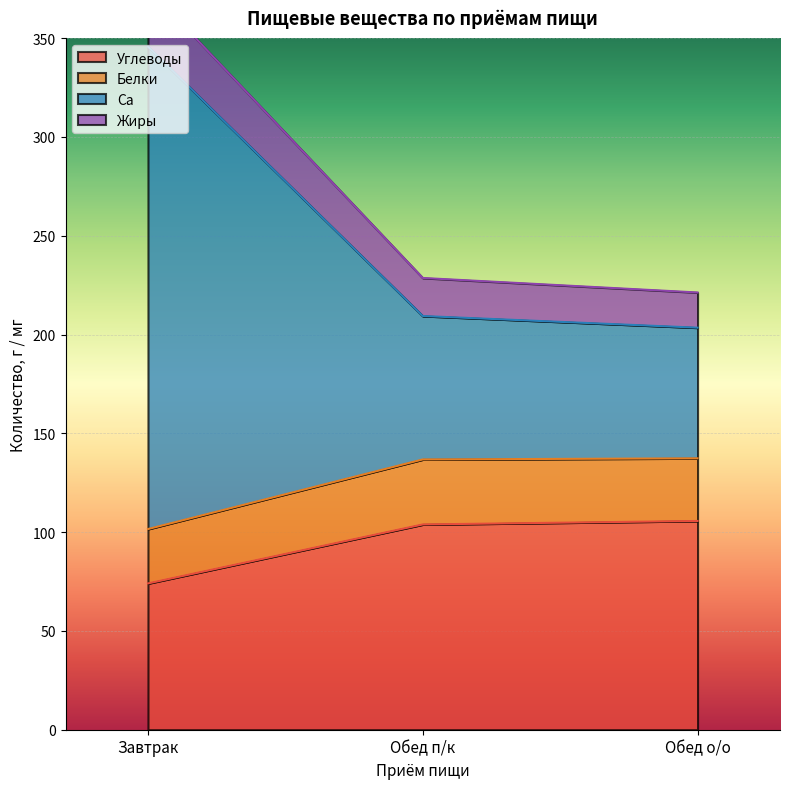

Where is Углеводы nearest to the value 89?

Обед п/к